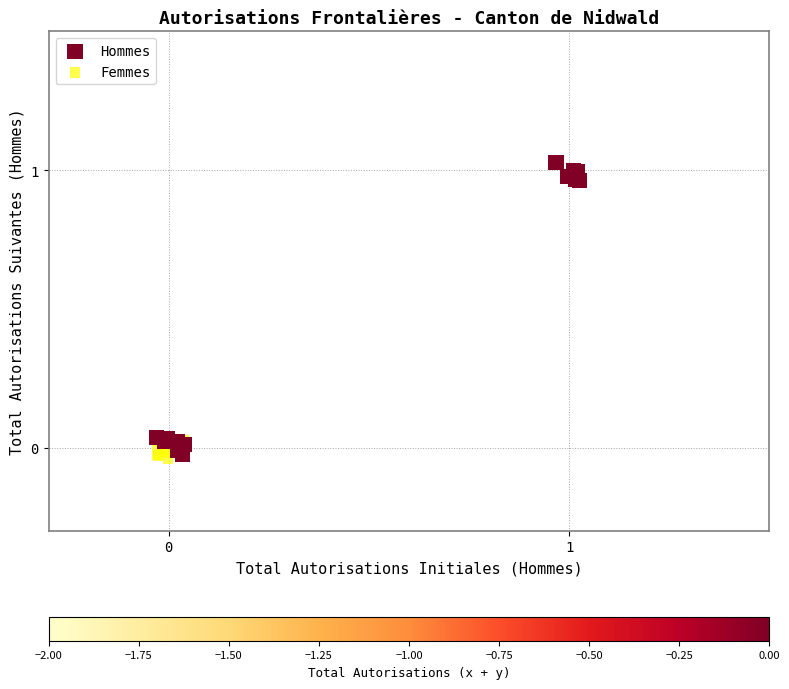

Which series has the widest spread of Y values?

Hommes